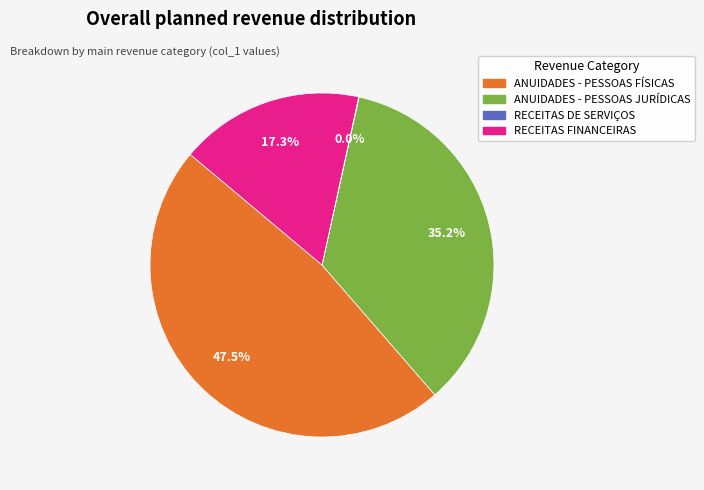

What is the largest slice in the pie chart?

ANUIDADES - PESSOAS FÍSICAS